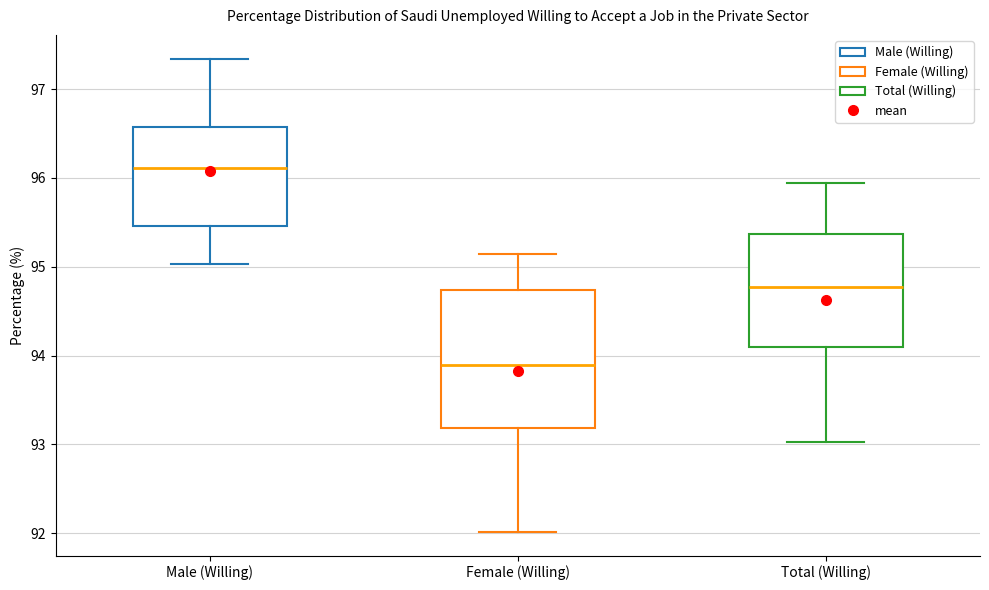

Reading left to right, read every box against the y-axis: the position of its median line, the range the box covers, and the ends of its whiskers. The values are not printed on the chart, so give them approximately, as read against the axis.

Male (Willing): median 96.1, box 95.5 to 96.6, whiskers 95.0 to 97.3
Female (Willing): median 93.9, box 93.2 to 94.7, whiskers 92.0 to 95.1
Total (Willing): median 94.8, box 94.1 to 95.4, whiskers 93.0 to 95.9